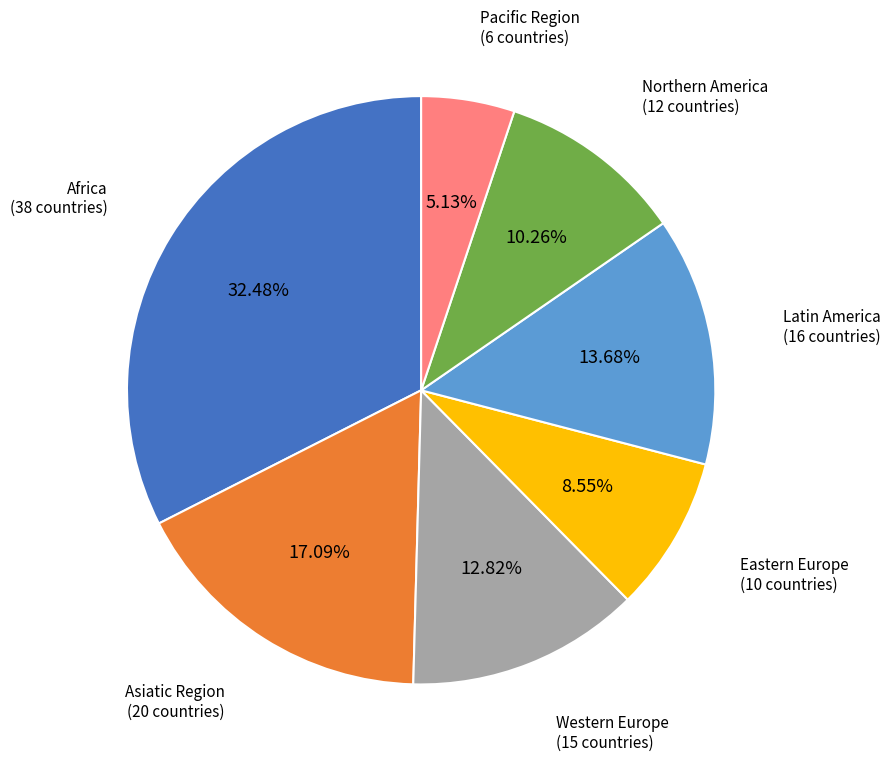

What is the largest slice in the pie chart?

Africa